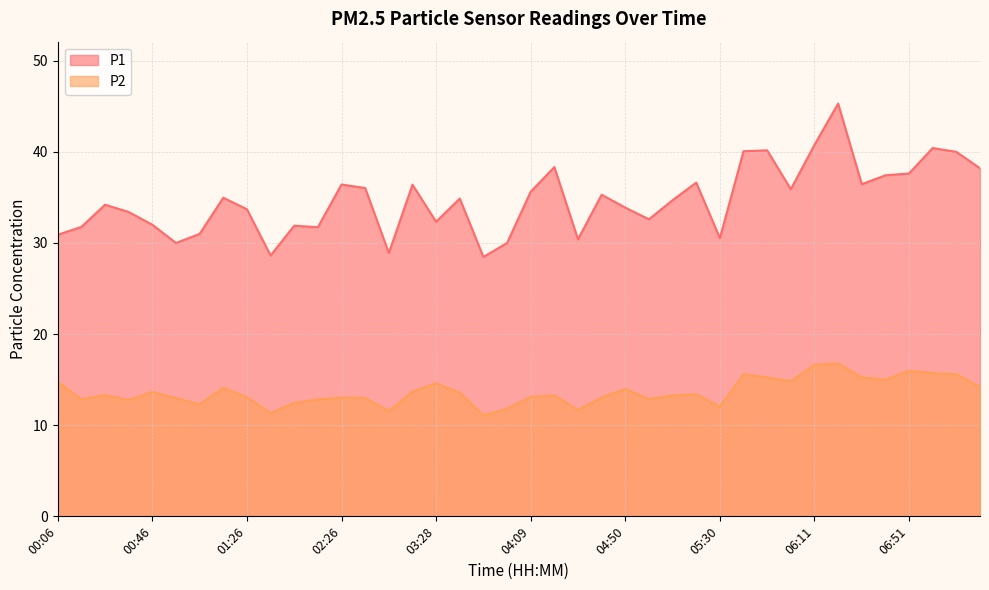

True or false: P2 and P1 intersect in this chart.

False